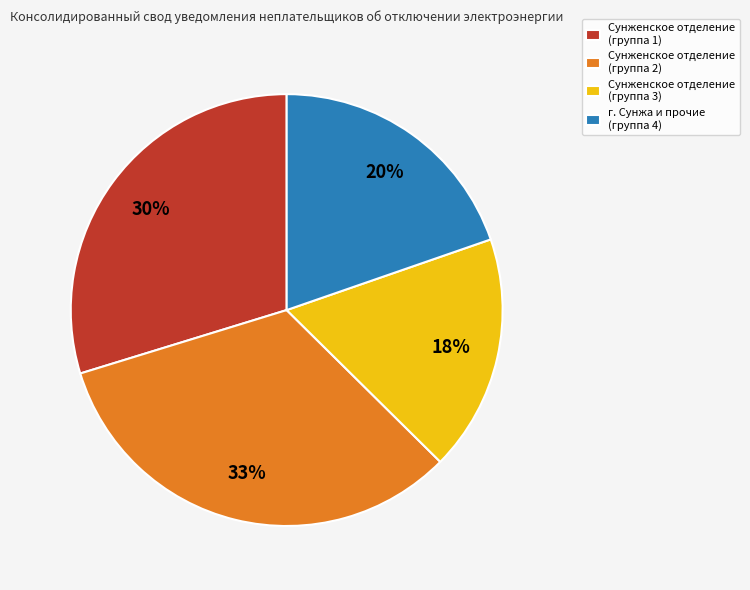

Which slice is the largest?

Сунженское отделение (группа 2)